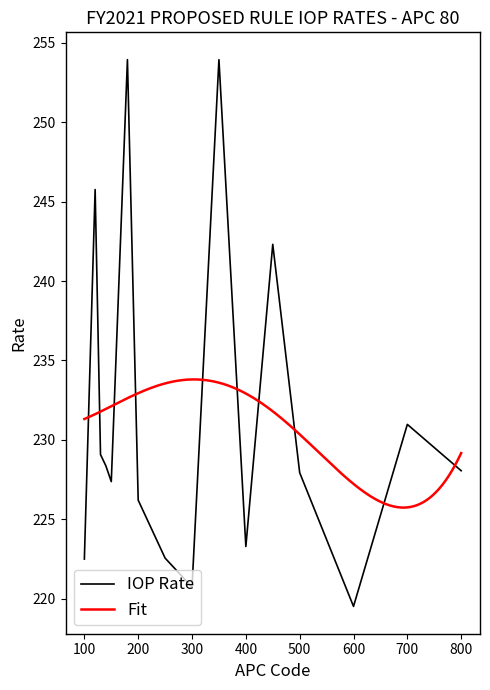

What is the maximum value shown in the chart?

253.9